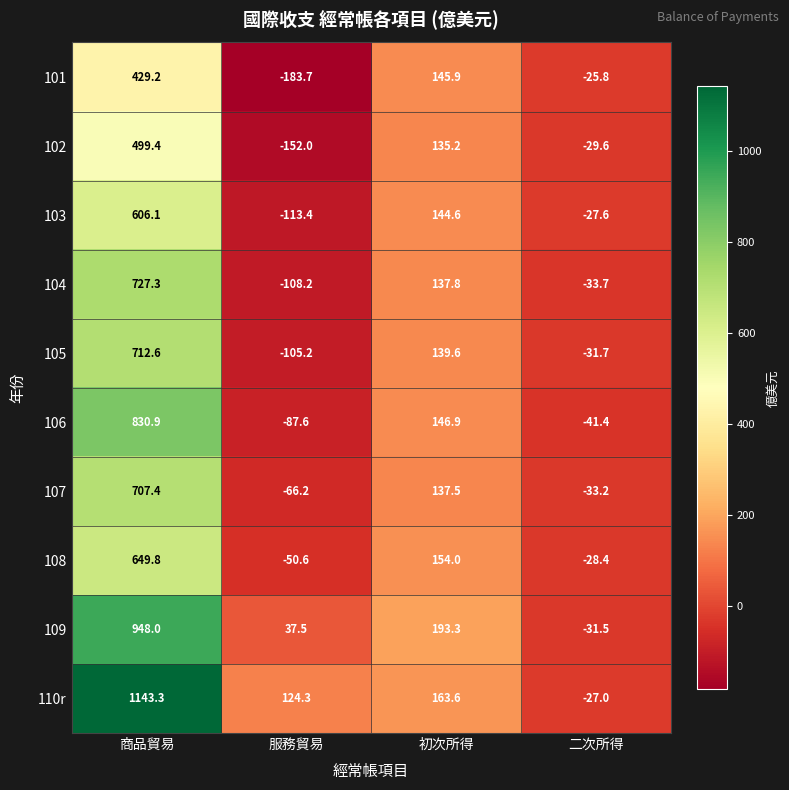

How many data points in 106 are above 146?

2